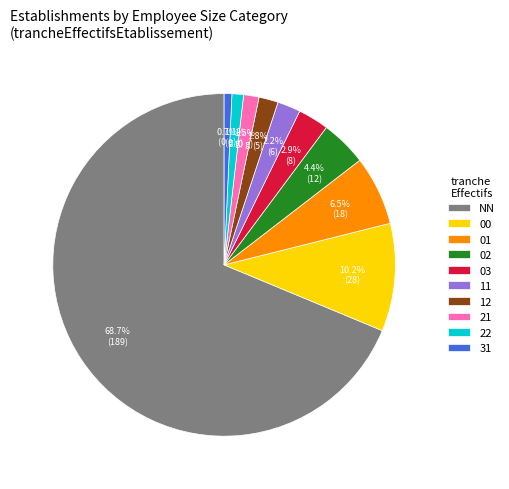

Approximately how many times larger is the value at 00 compared to 02?

2.3